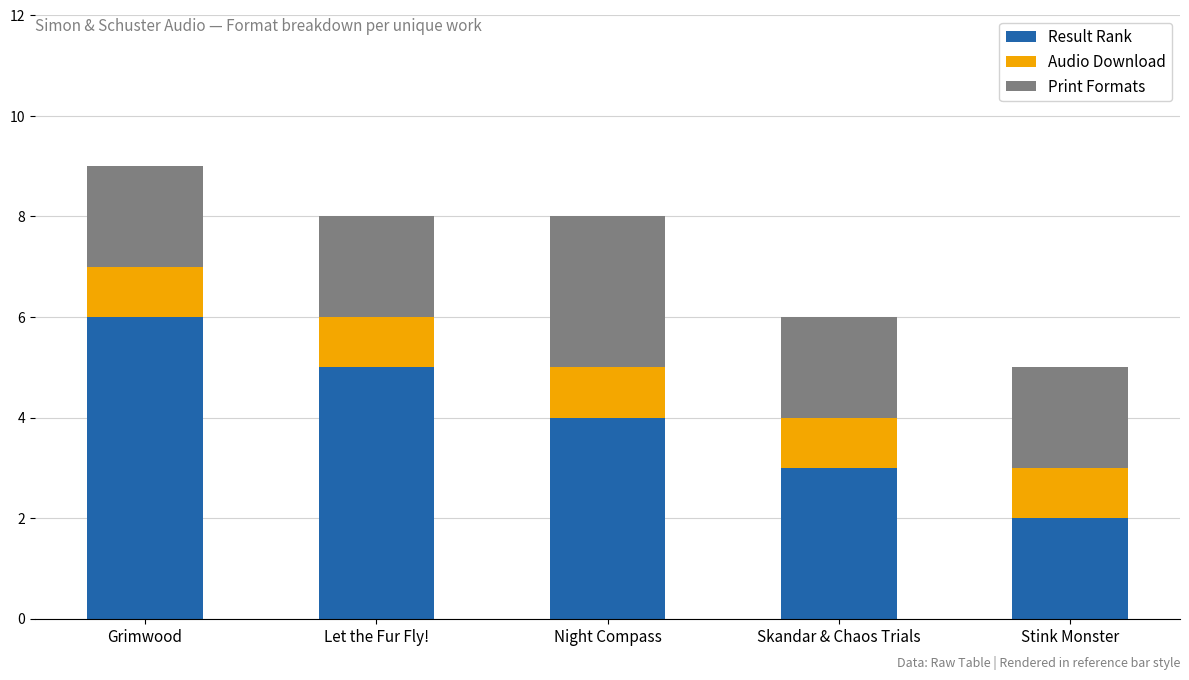

At which label does Result Rank reach its minimum?

Stink Monster